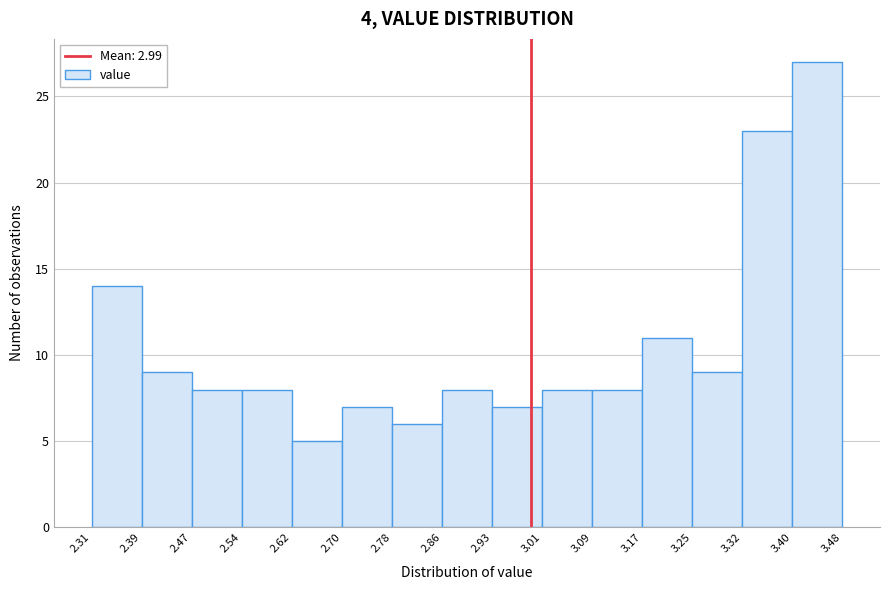

Reading left to right, list every bar in this chart as the range it spans on the x-axis followed by its height. The values are not printed on the chart, so give them approximately, as read against the axis.

2.31 to 2.39: 14
2.39 to 2.47: 9
2.47 to 2.54: 8
2.54 to 2.62: 8
2.62 to 2.70: 5
2.70 to 2.78: 7
2.78 to 2.86: 6
2.86 to 2.93: 8
2.93 to 3.01: 7
3.01 to 3.09: 8
3.09 to 3.17: 8
3.17 to 3.25: 11
3.25 to 3.32: 9
3.32 to 3.40: 23
3.40 to 3.48: 27